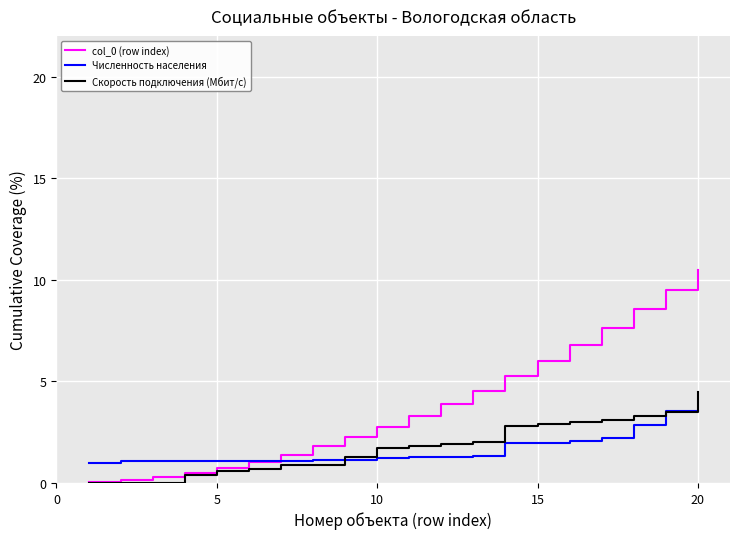

List the series in order of their peak value, highest first.

col_0 (row index), Скорость подключения (Мбит/с), Численность населения